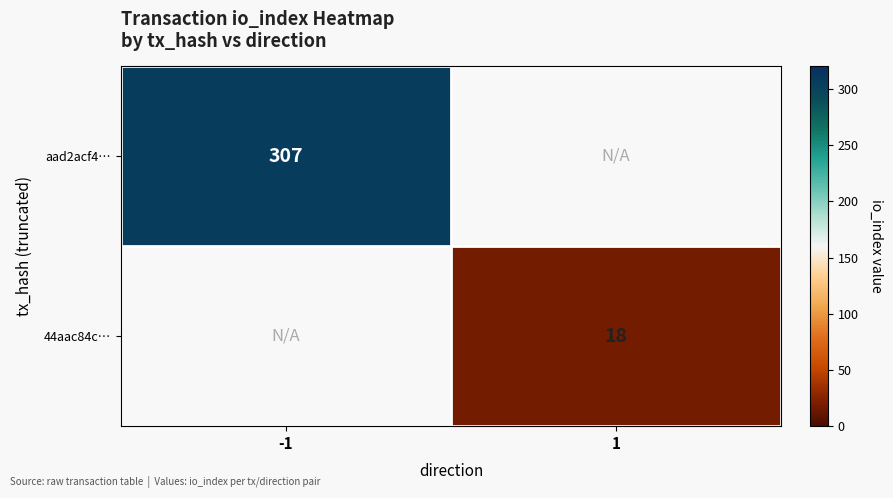

True or false: aad2acf4… has a value of 163.6 at -1.

False